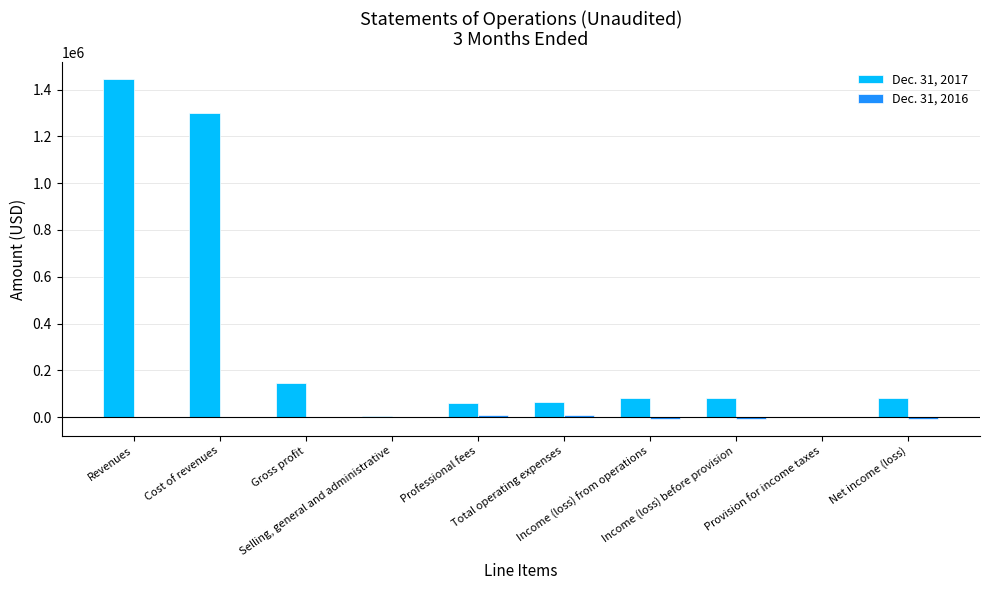

What is the difference between the Dec. 31, 2017 values at Total operating expenses and Net income (loss)?

15954